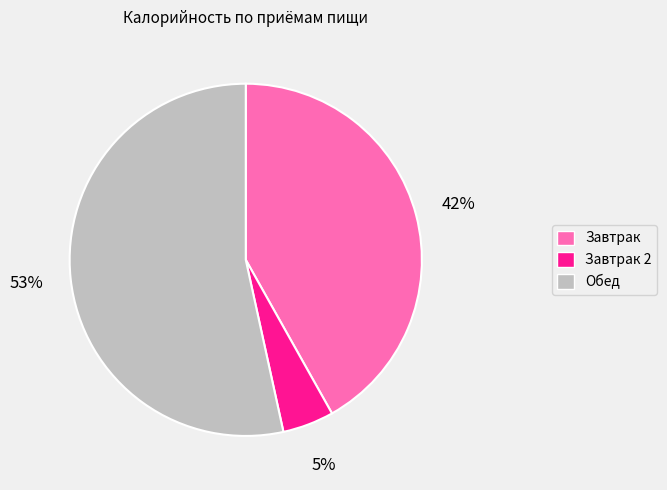

How many slices are in this pie chart?

3